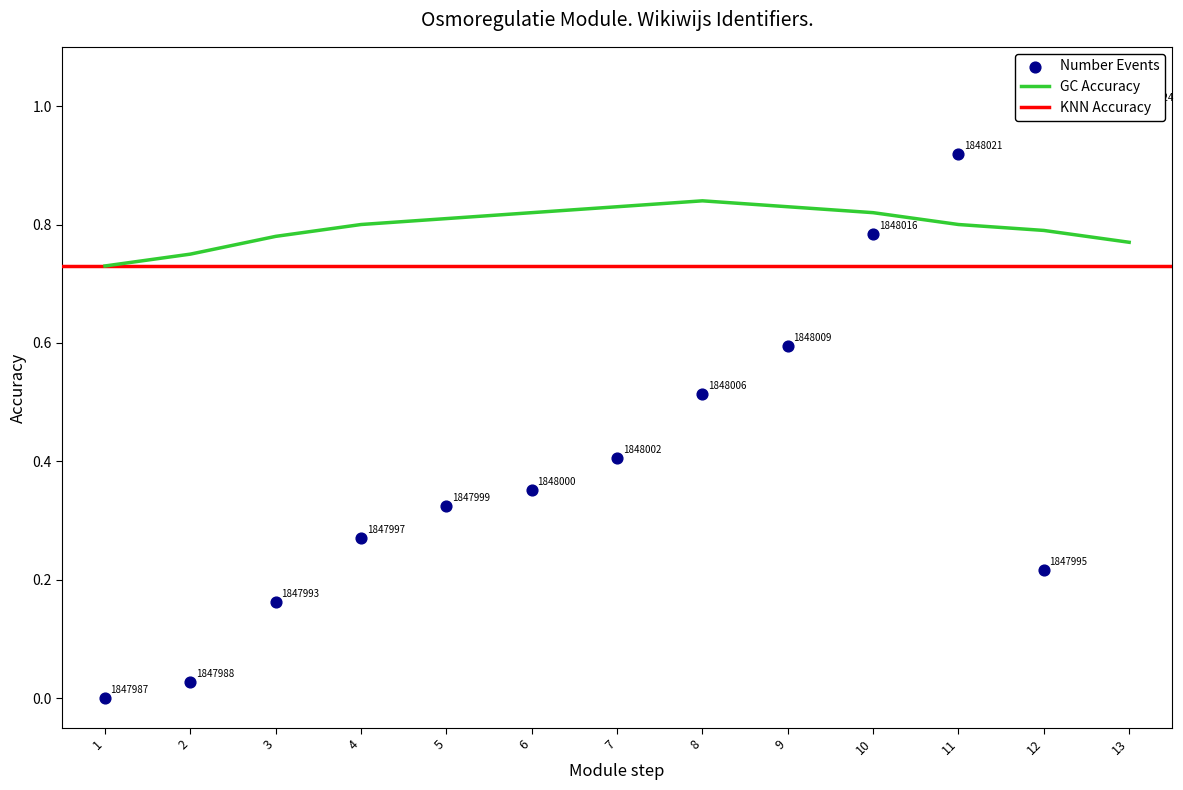

The value of GC Accuracy at 5 is 0.8. True or false?

True